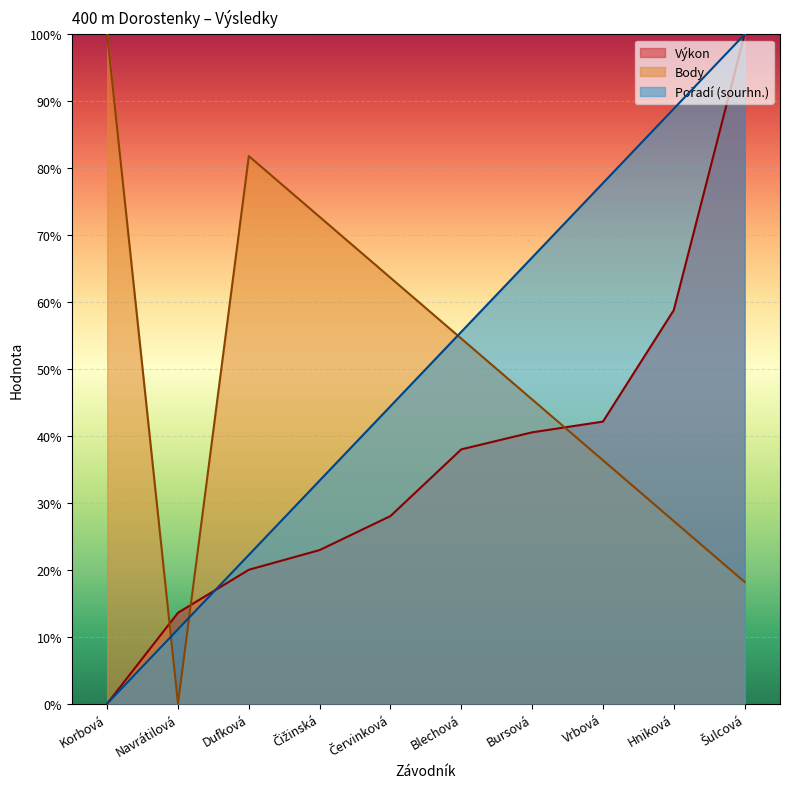

True or false: Výkon and Pořadí (sourhn.) intersect in this chart.

True